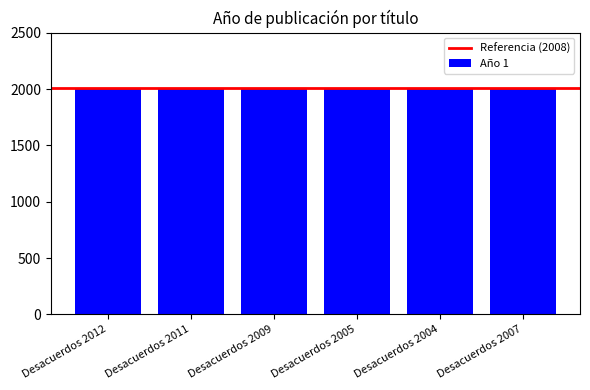

What is the ratio of the value at Desacuerdos 2009 to the value at Desacuerdos 2012?

1.0